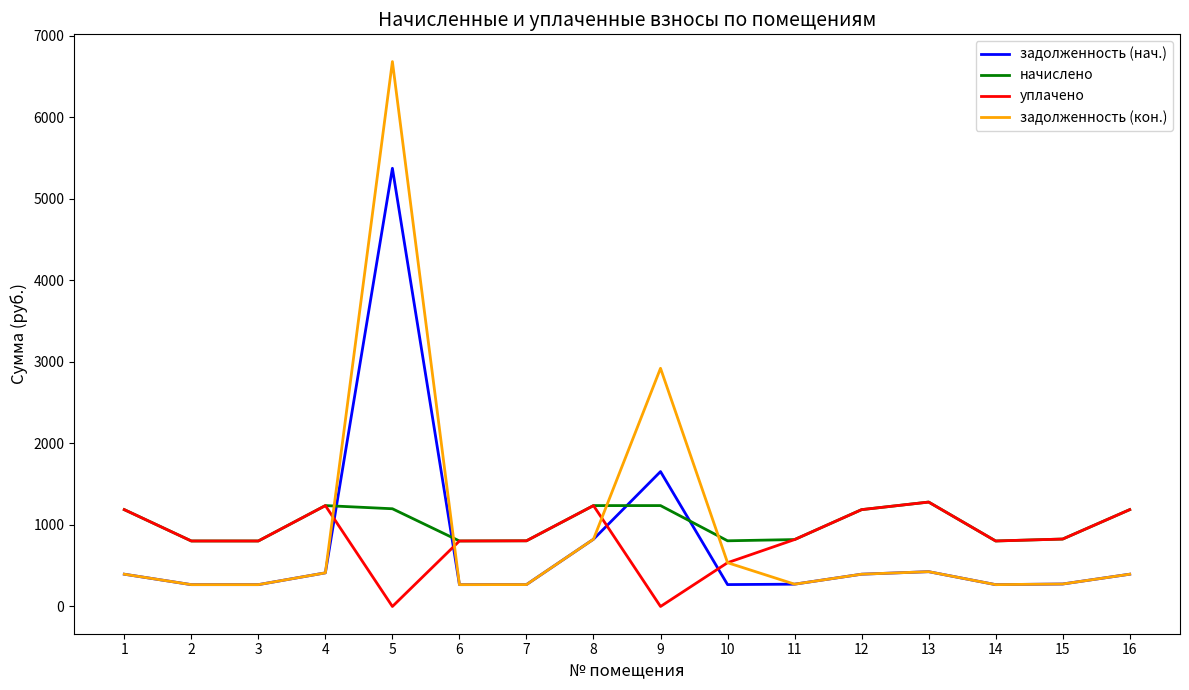

What is the difference between the highest and lowest values at 14?

535.7